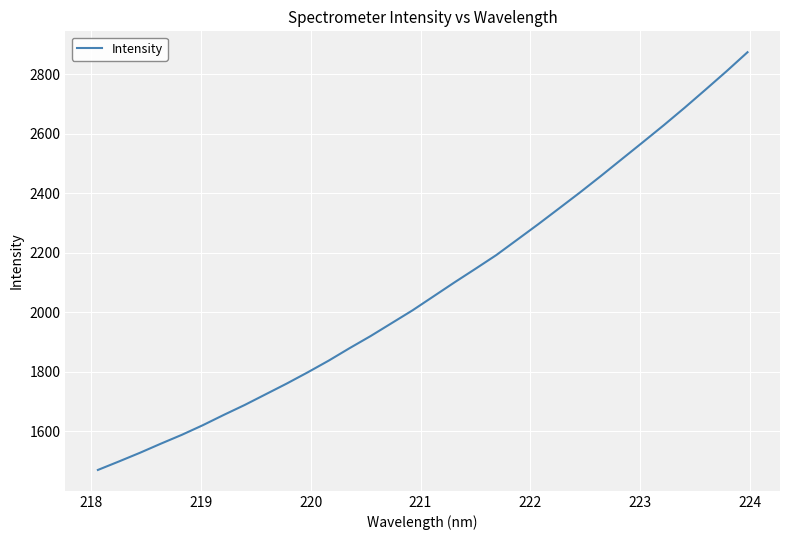

What is the difference between the maximum and minimum values?

1404.0